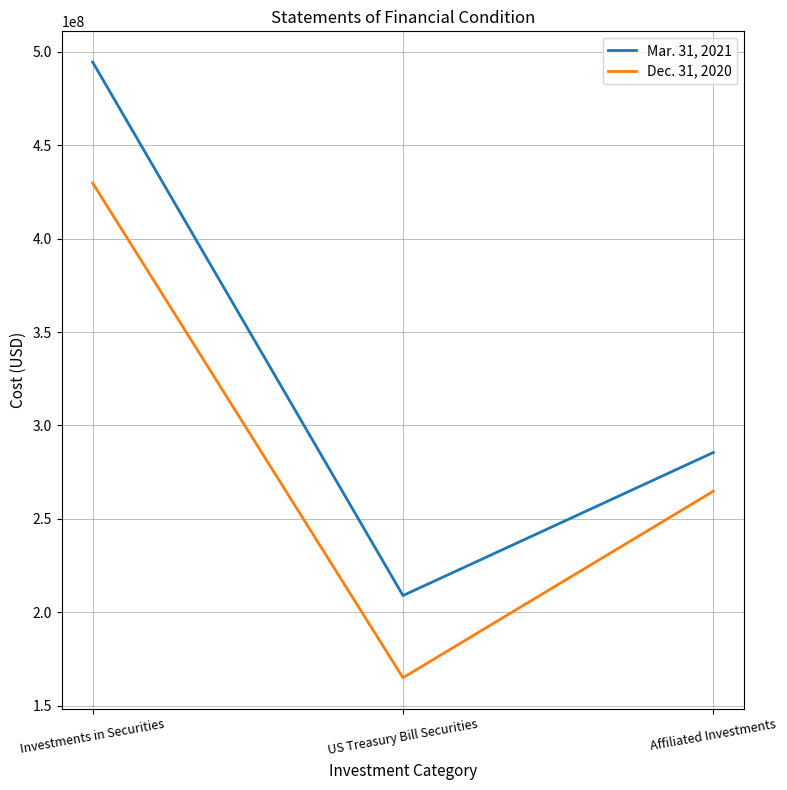

What is the difference between the Dec. 31, 2020 values at Affiliated Investments and US Treasury Bill Securities?

99841045